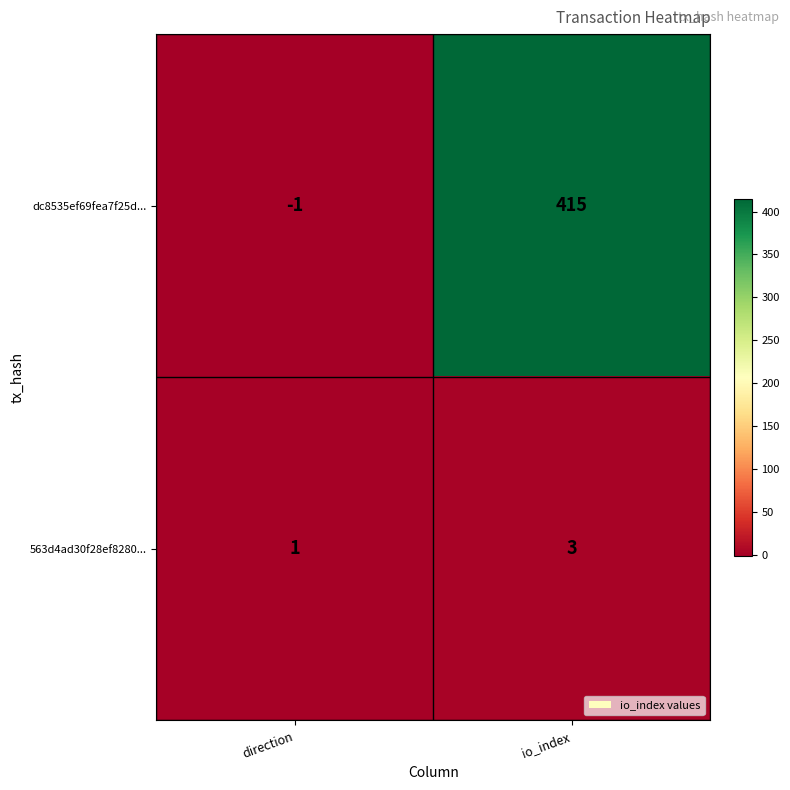

Reading left to right, transcribe all the data shown in this chart.

dc8535ef69fea7f25d...: direction=-1	io_index=415
563d4ad30f28ef8280...: direction=1	io_index=3